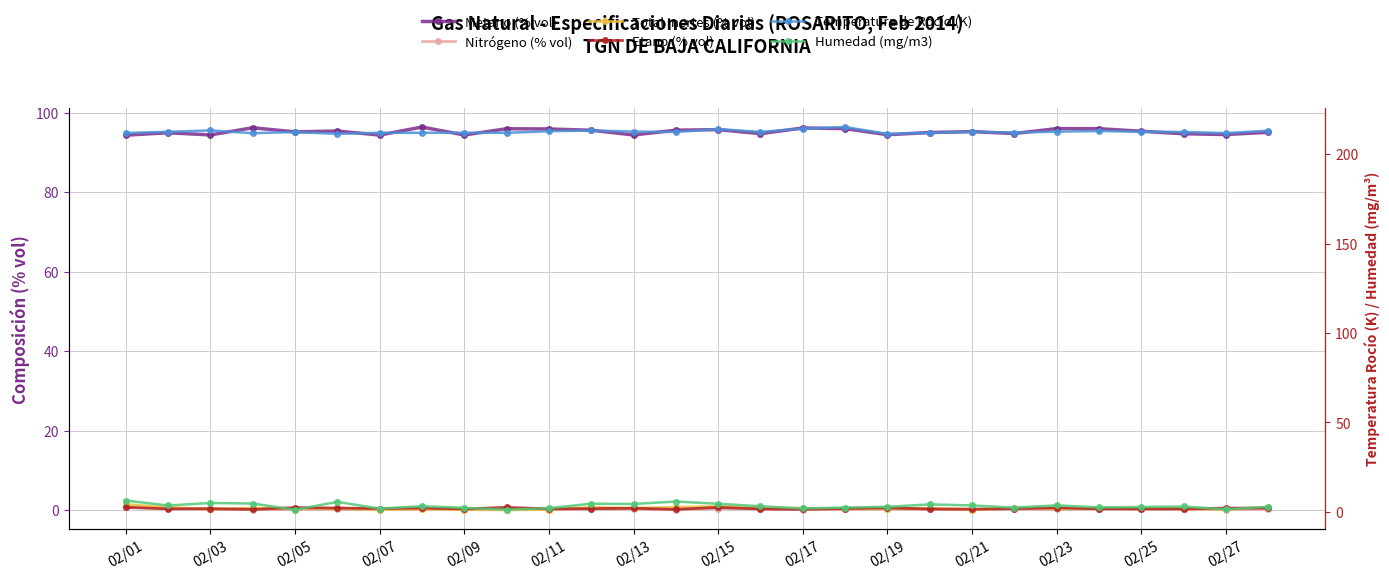

True or false: Nitrógeno (% vol) has more than 1 points higher than both neighbors.

True